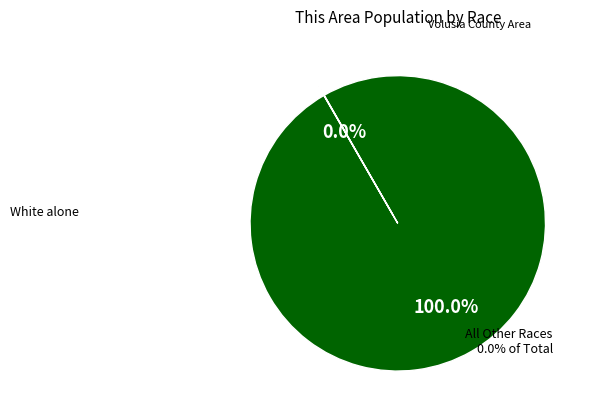

Is there a majority slice in this chart?

Yes